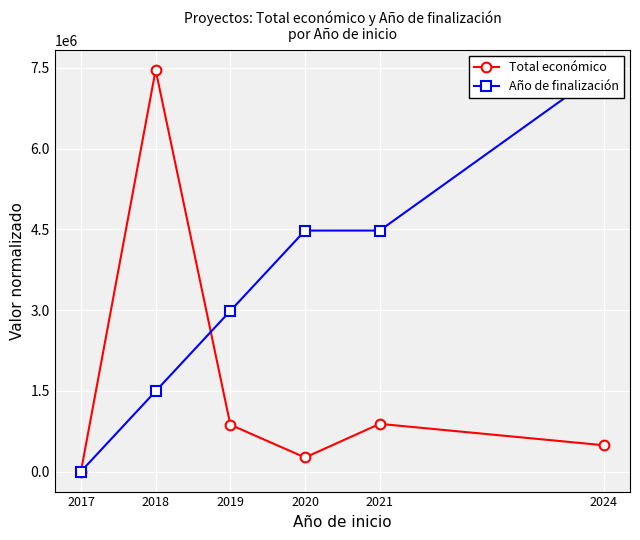

Where do Total económico and Año de finalización first cross each other?

2018 and 2019